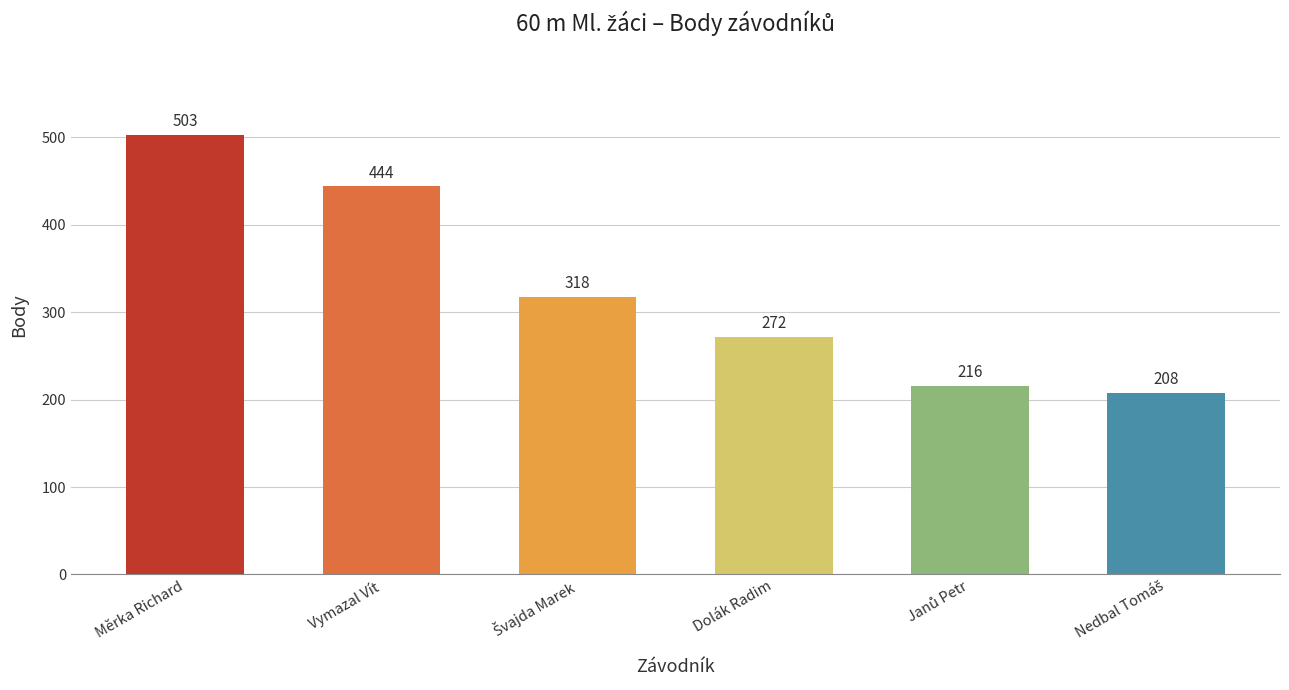

Where is the data nearest to the value 355?

Švajda Marek